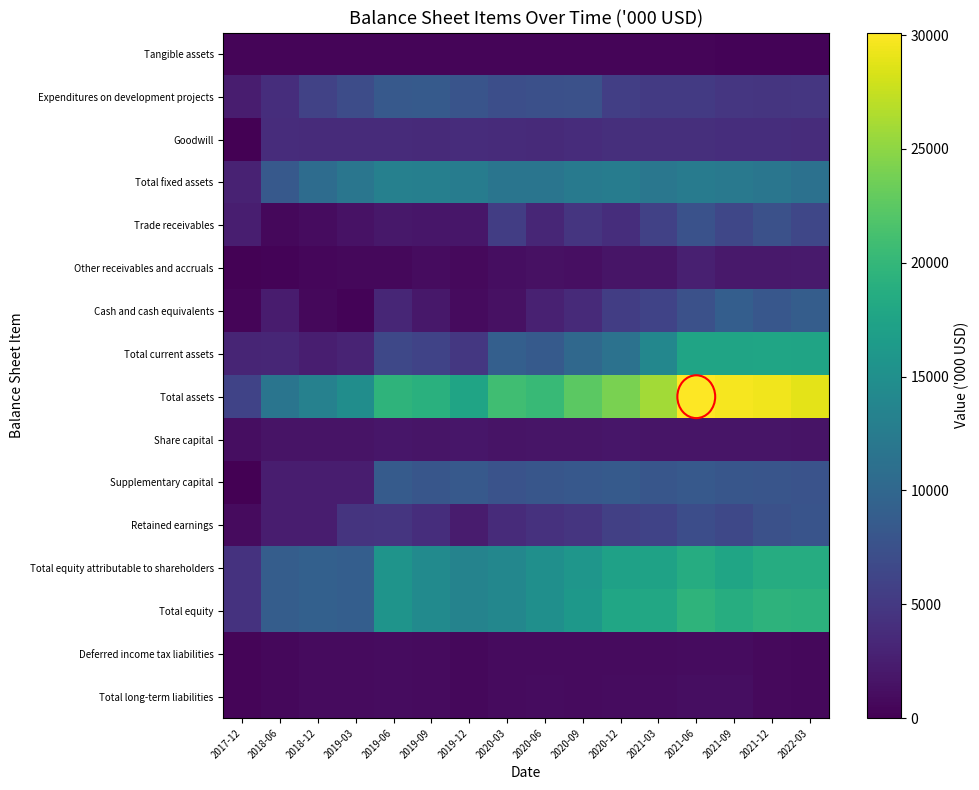

Which category has the highest value across all series?

2021-06